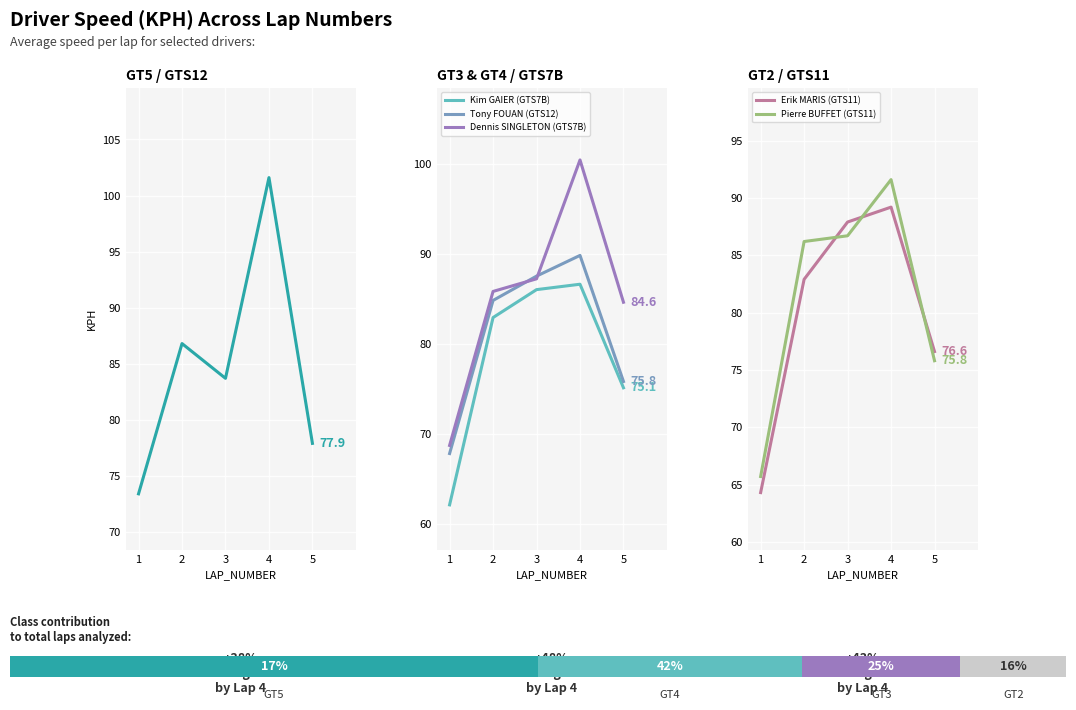

How many categories are shown in the chart?

5